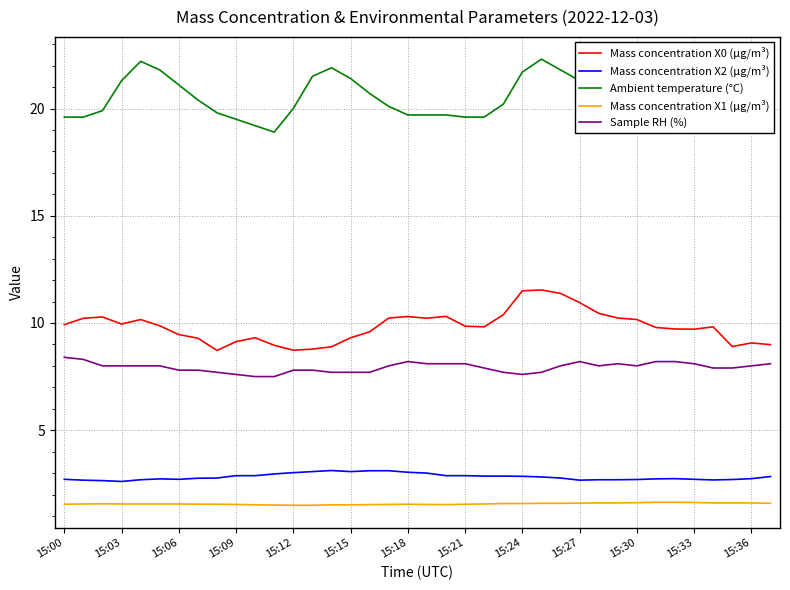

What is the difference between the maximum and minimum values in the Ambient temperature (°C) series?

3.4